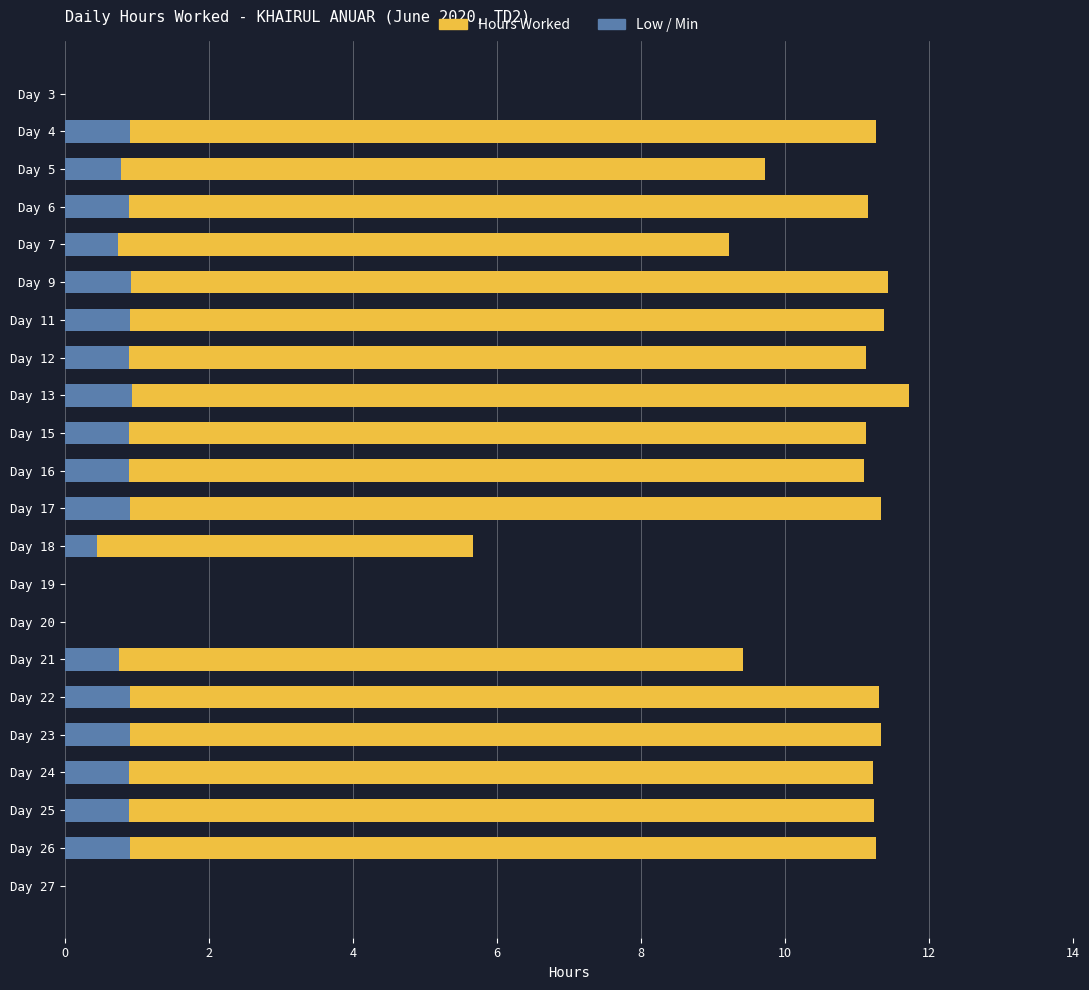

Which series has the widest spread of values?

Hours Worked